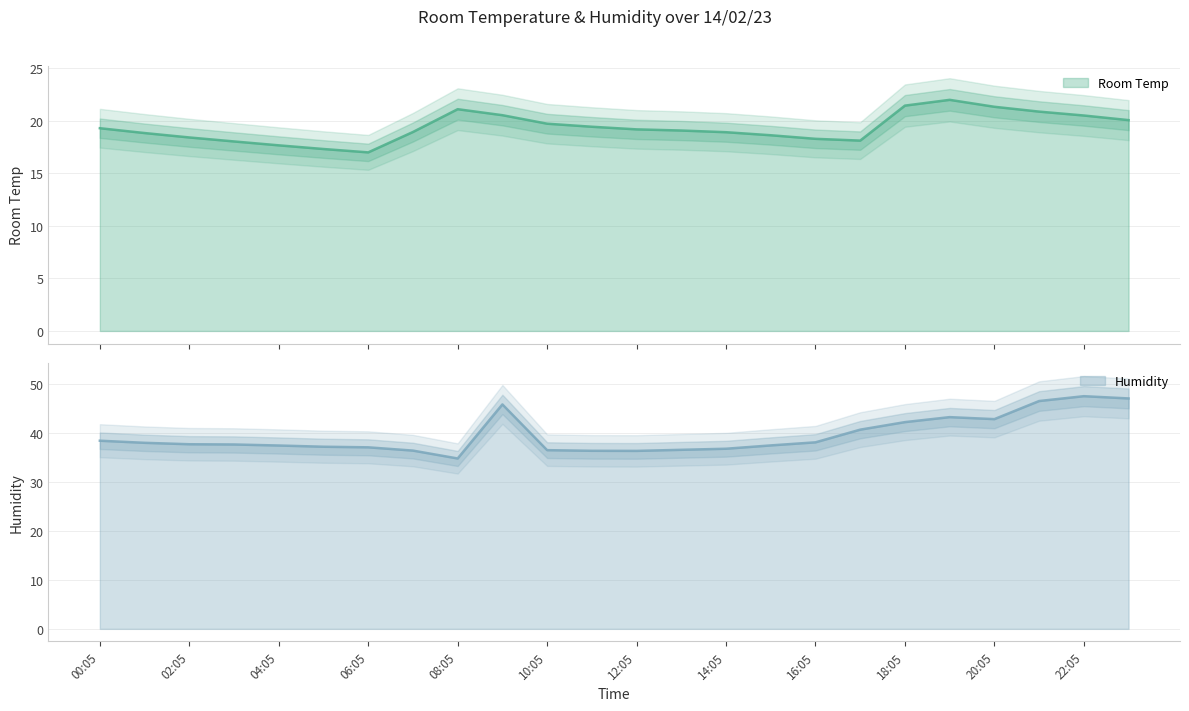

What is the spread (max minus min) of values at 02:05?

19.3